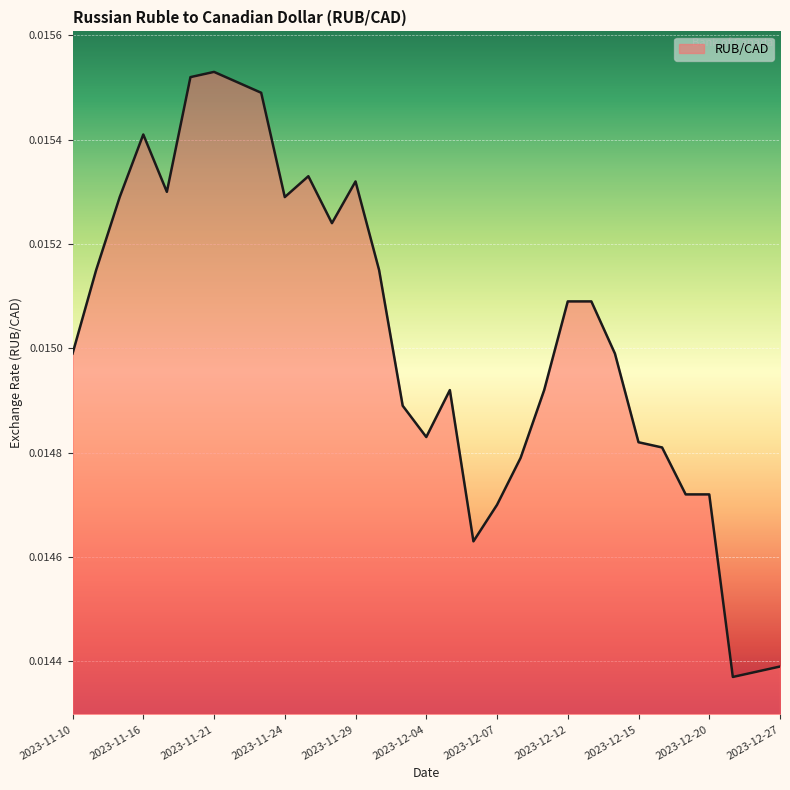

List the labels in order of value, smallest first.

2023-12-21, 2023-12-22, 2023-12-27, 2023-12-06, 2023-12-07, 2023-12-19, 2023-12-20, 2023-12-08, 2023-12-18, 2023-12-15, 2023-12-04, 2023-12-01, 2023-12-05, 2023-12-11, 2023-11-10, 2023-12-14, 2023-12-12, 2023-12-13, 2023-11-14, 2023-11-30, 2023-11-28, 2023-11-15, 2023-11-24, 2023-11-17, 2023-11-29, 2023-11-27, 2023-11-16, 2023-11-23, 2023-11-22, 2023-11-20, 2023-11-21